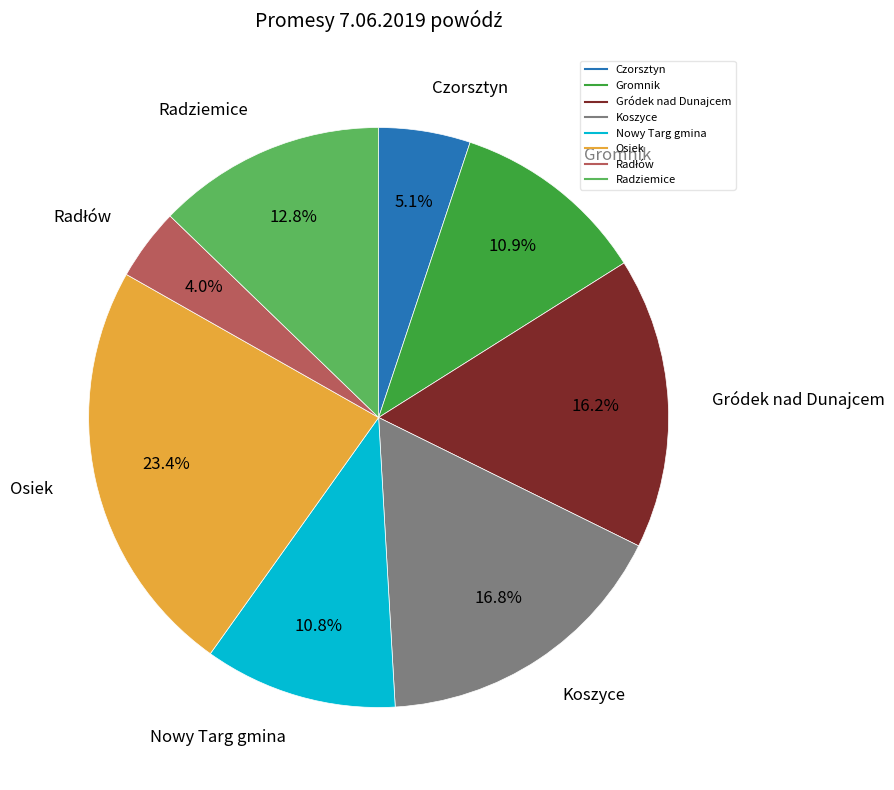

Is it true that Nowy Targ gmina is 11% of the pie?

True